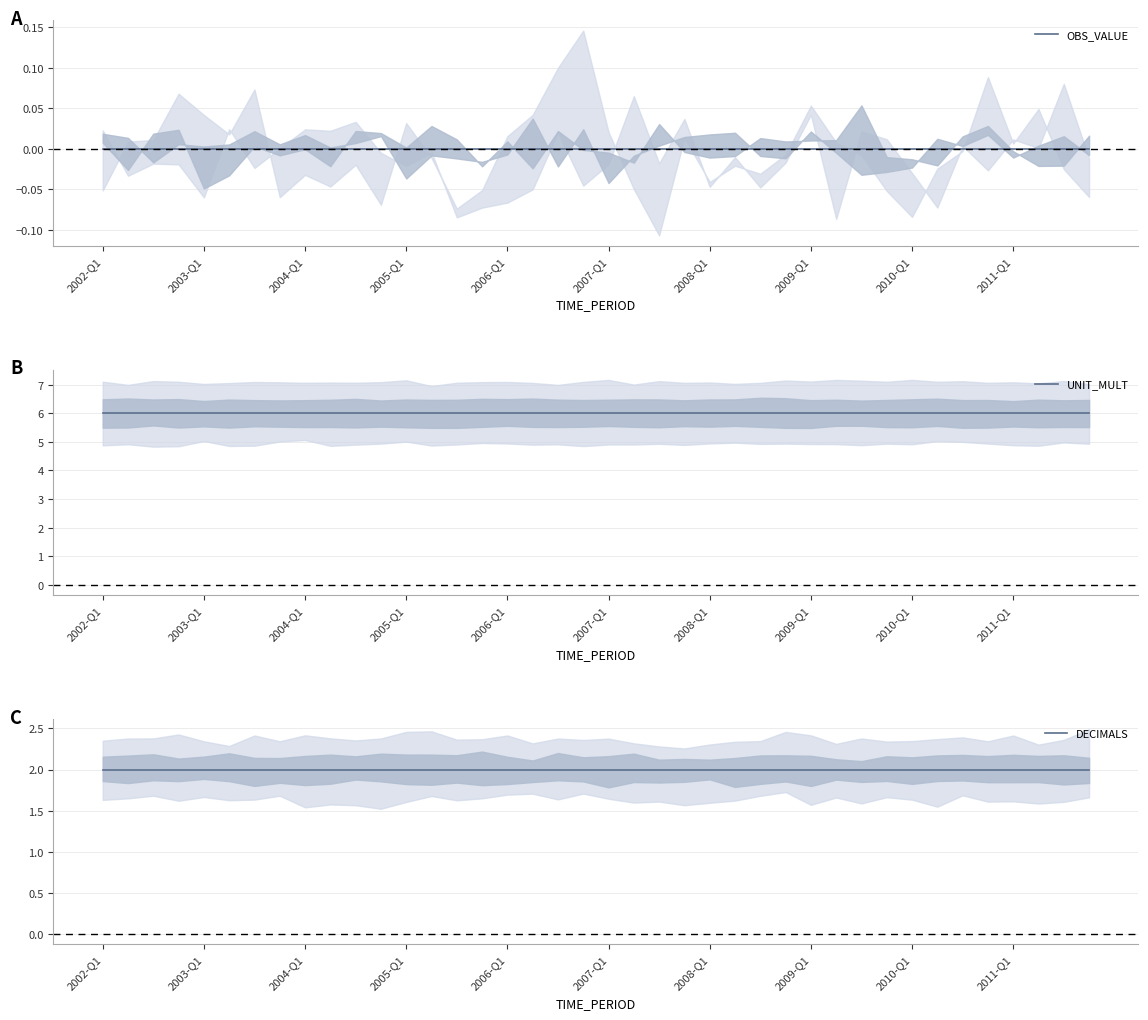

What is the spread (max minus min) of values at 2011-Q1?

6